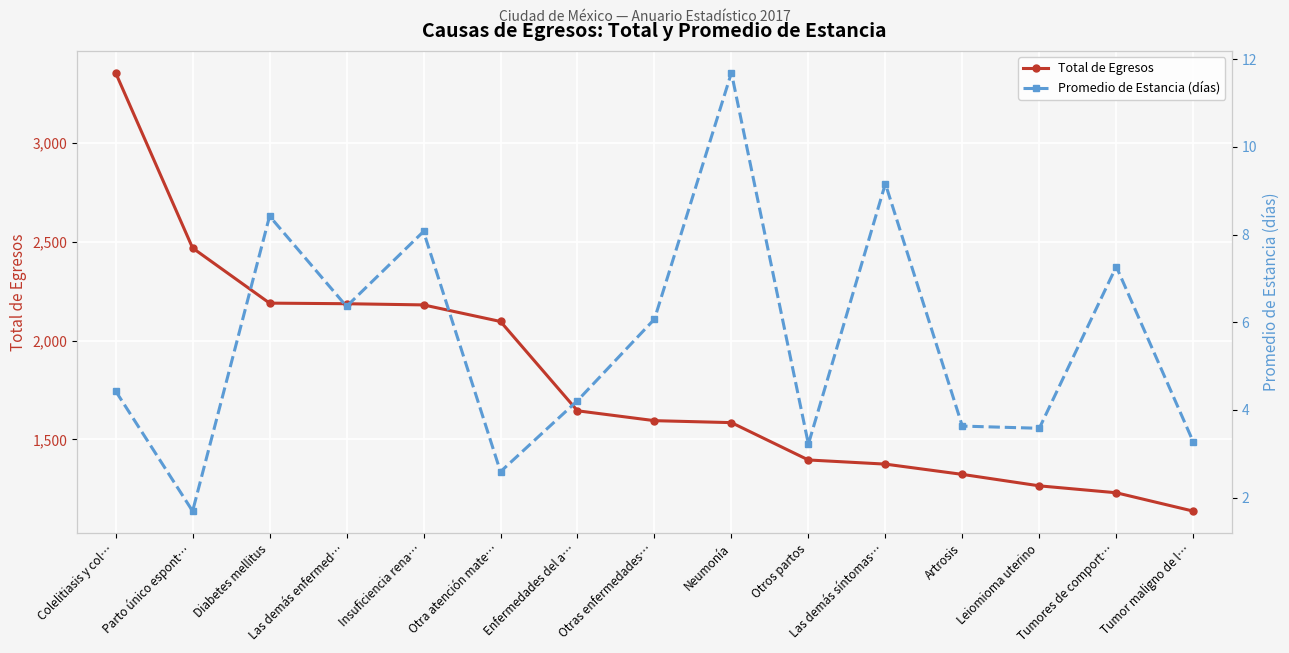

How many values in the Total de Egresos series are below 1595?

7